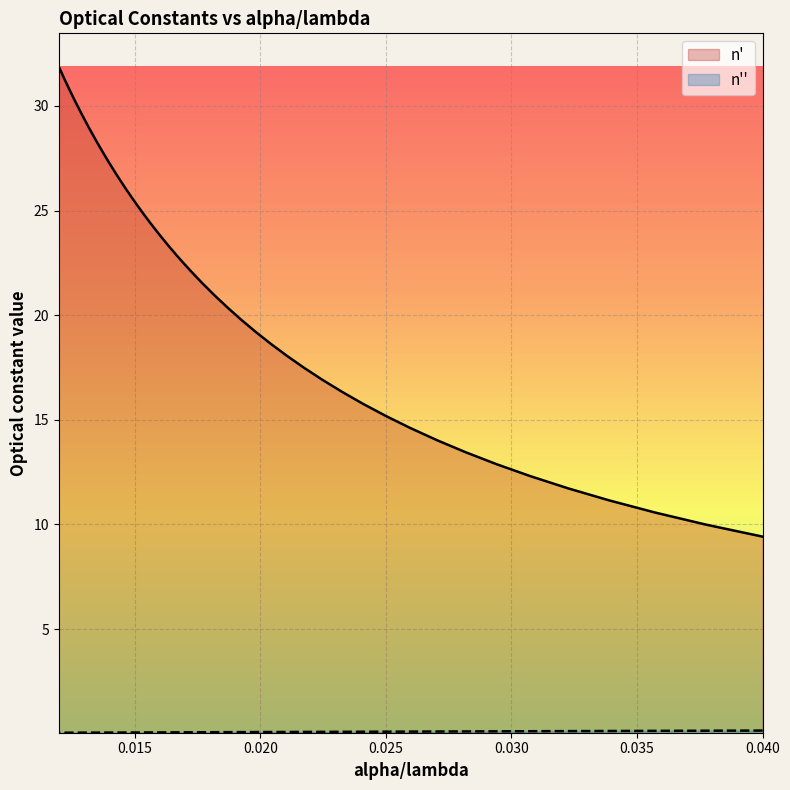

What are all the series names shown in the legend?

n', n''